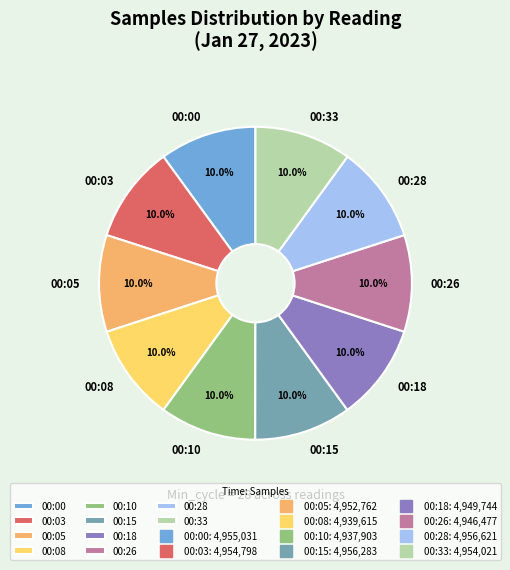

What is the ratio of the value at 00:10 to the value at 00:08?

1.0